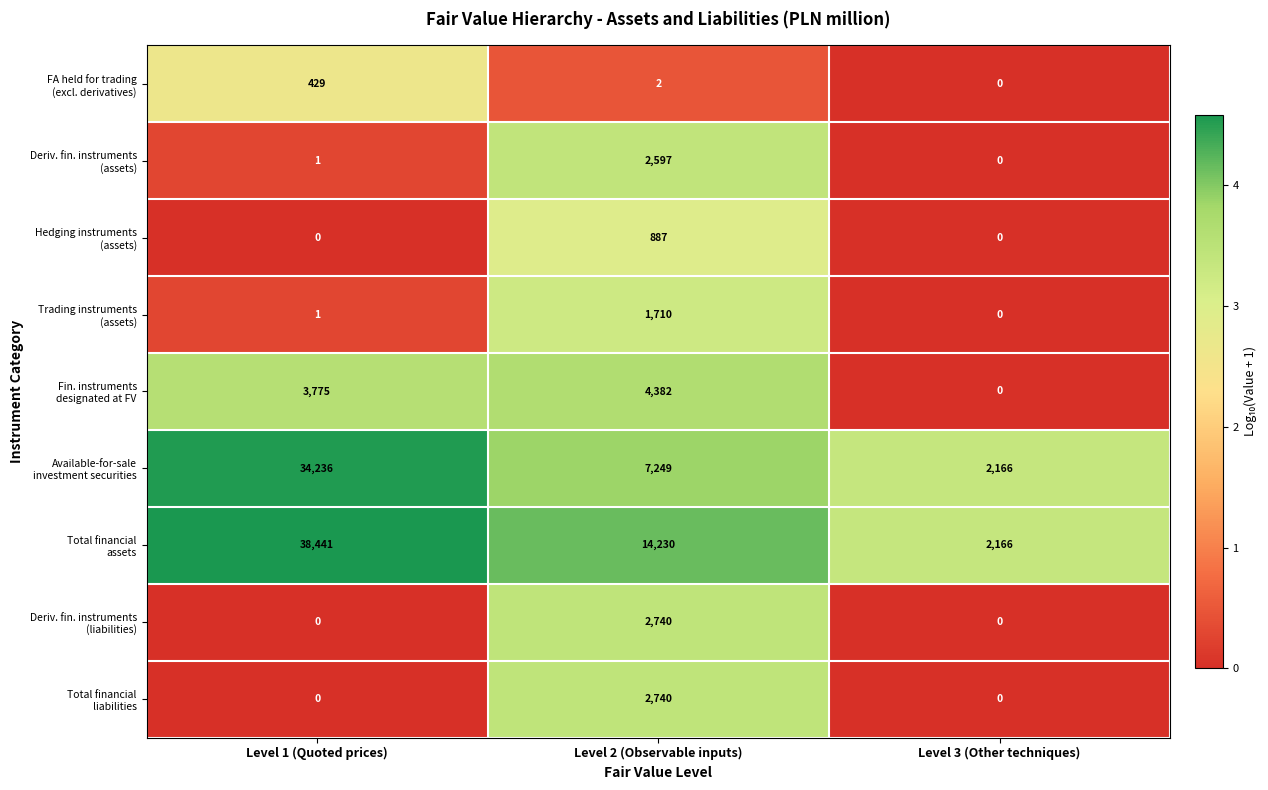

At which category is the sum across all series the highest?

Level 1 (Quoted prices)